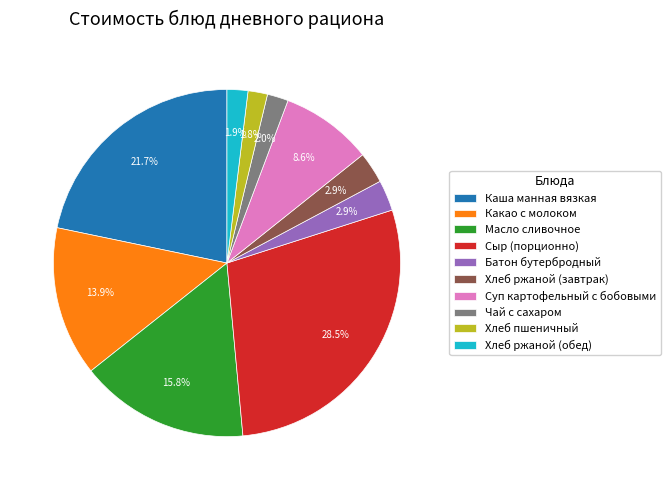

How many slices are in this pie chart?

10